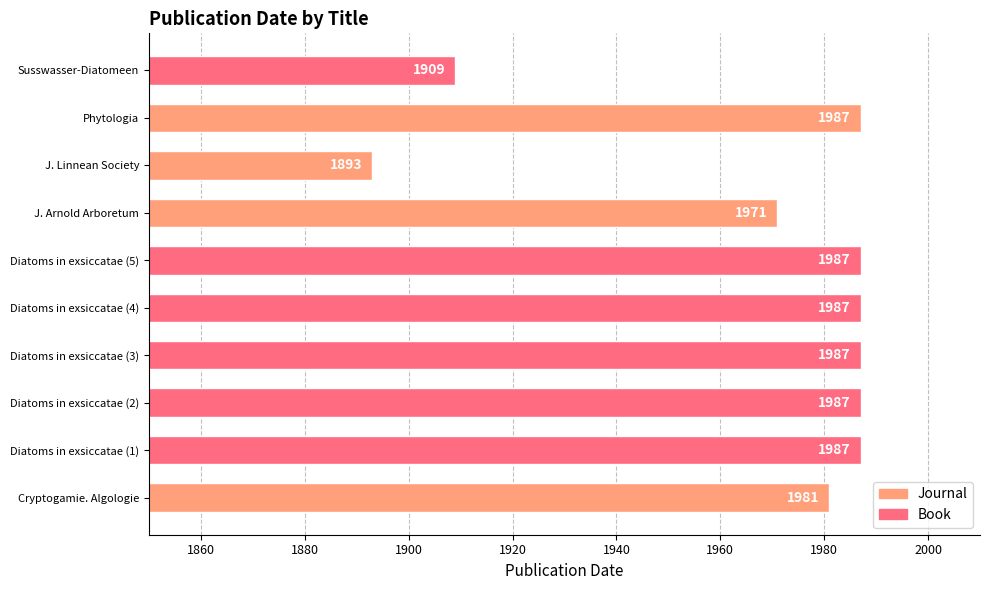

What is the label of the 3rd bar from the right?

J. Arnold Arboretum